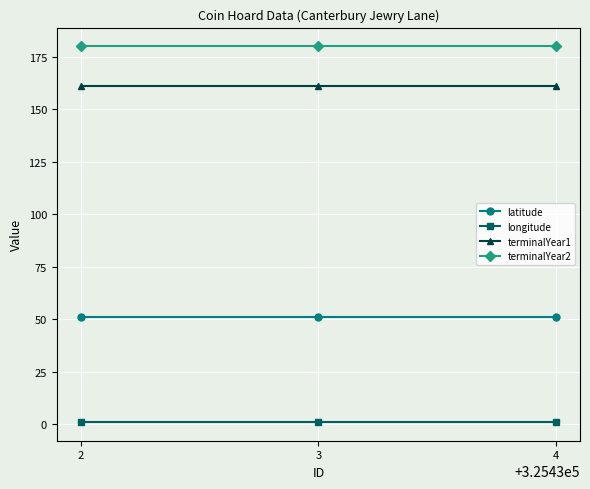

Is this an area chart (filled region under the line)?

No